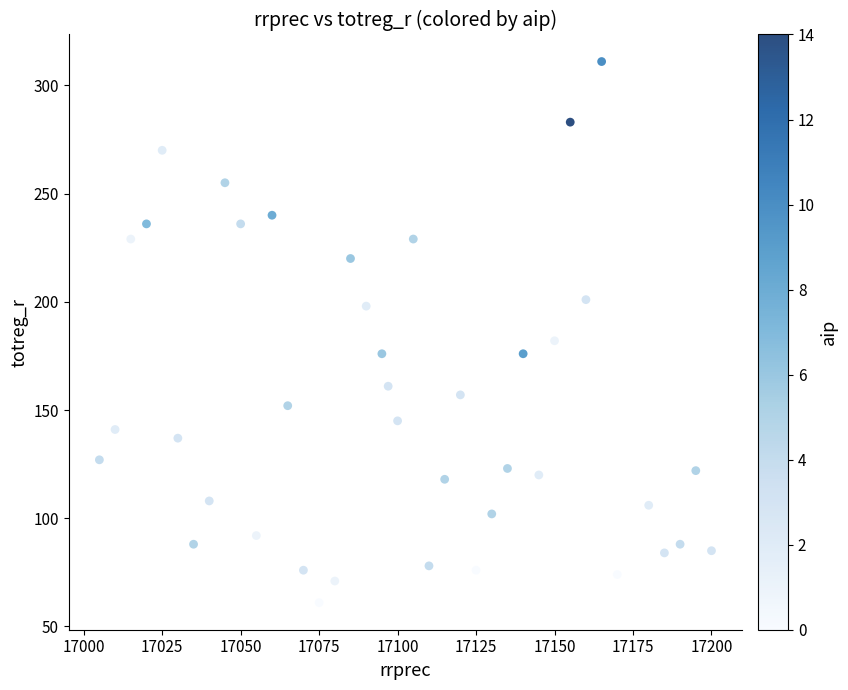

What is the range of Y values (max minus min)?

250